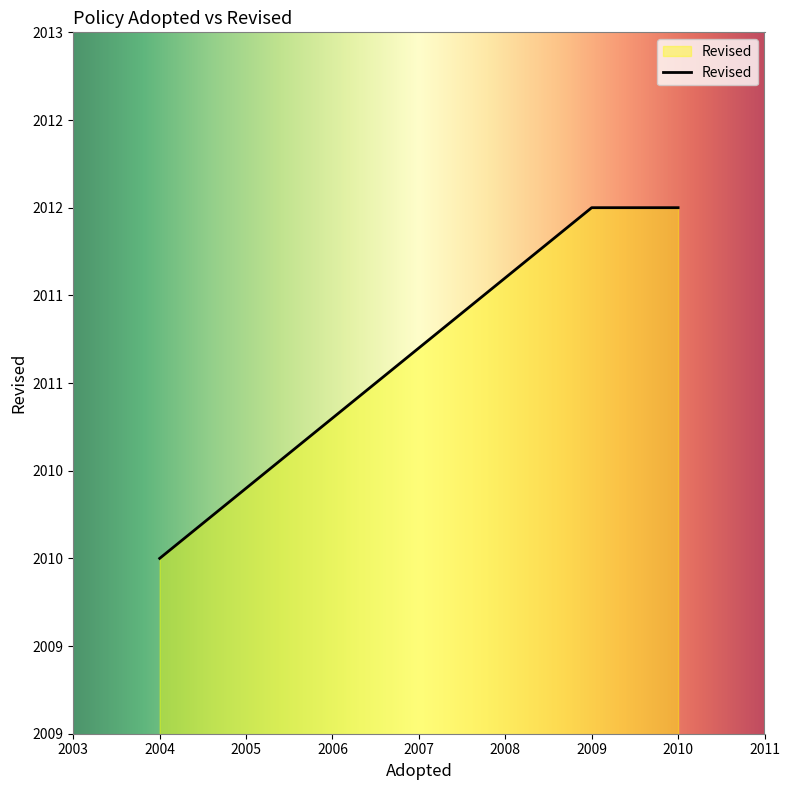

Which has a higher value, 2009 or 2004?

2009